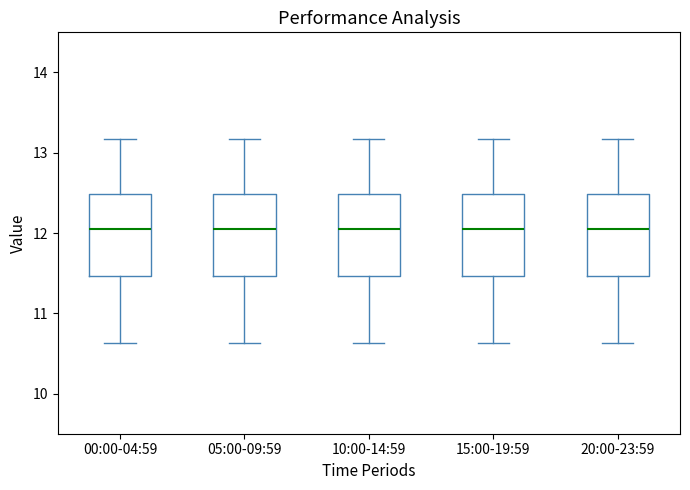

Where does the upper whisker of the box for 10:00-14:59 end on the y-axis? The values are not printed on the chart, so give them approximately, as read against the axis.

13.2